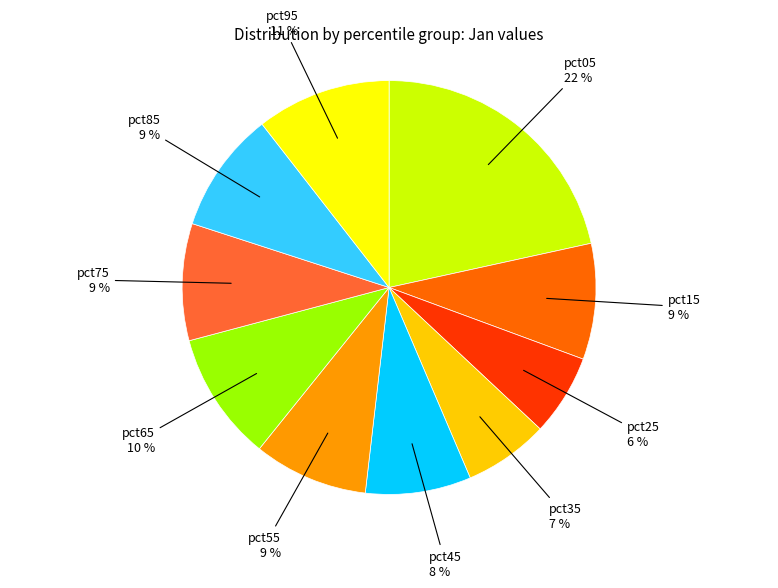

Which slice is the largest?

pct05